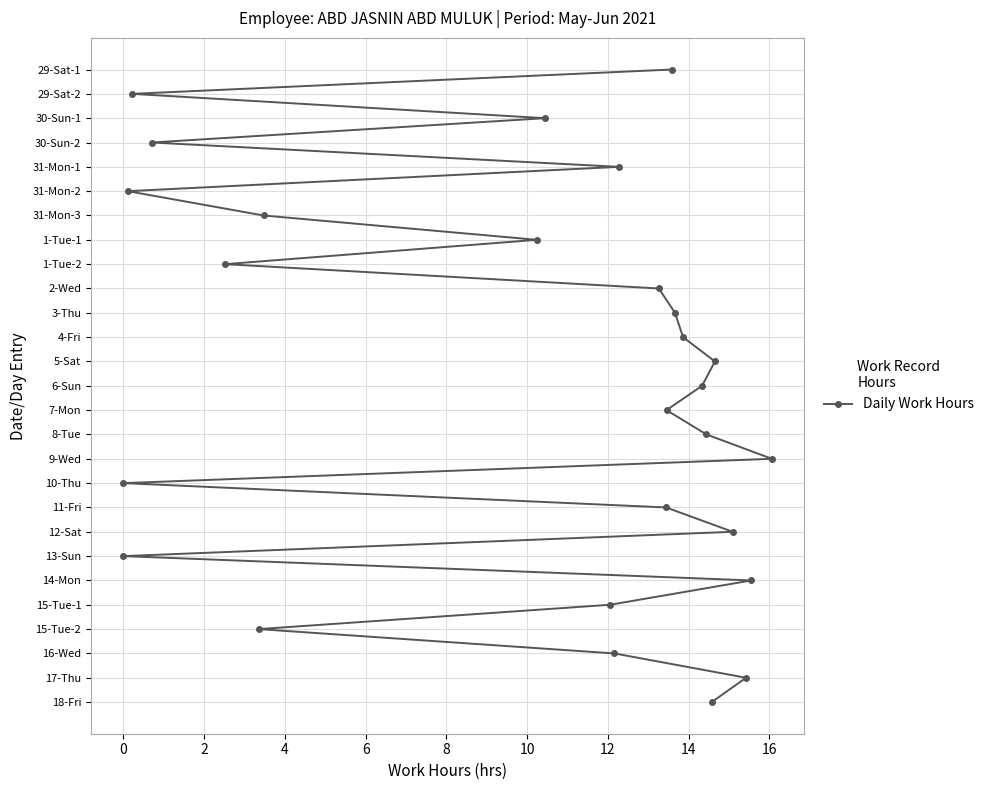

How many data points are less than 13?

13